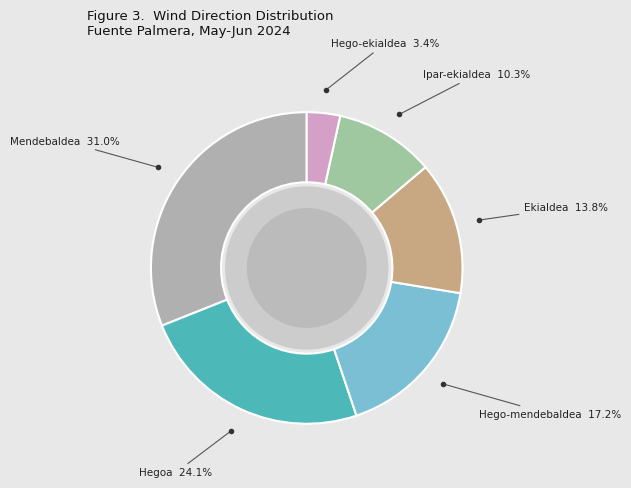

Is there any slice that represents more than half of the pie?

No